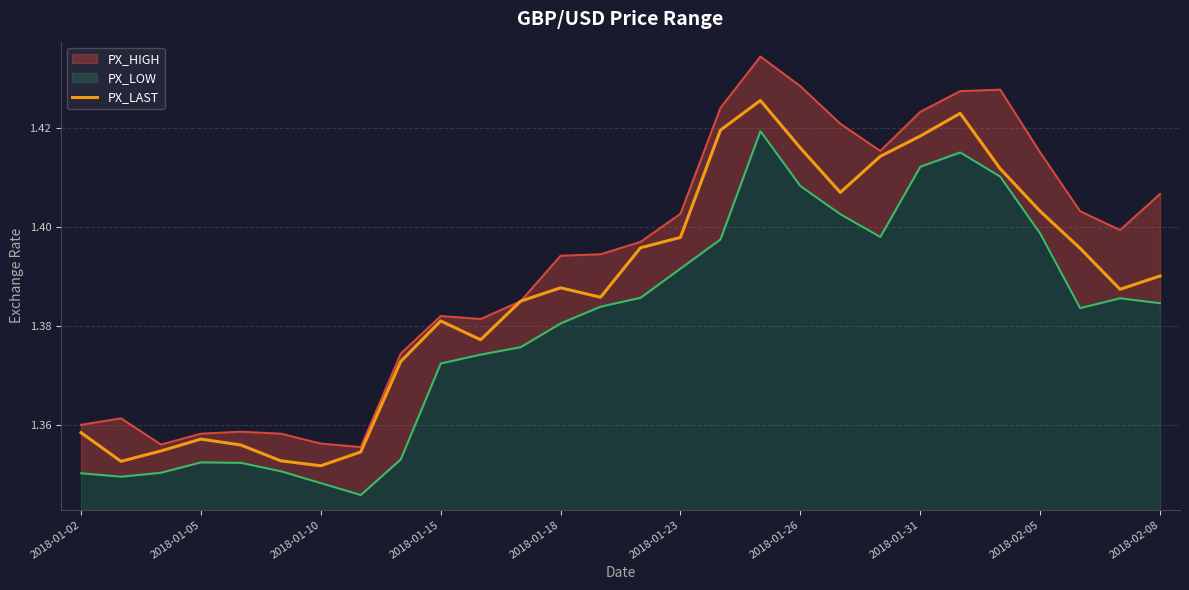

The value of PX_LAST at 2018-01-31 is 2.0. True or false?

False